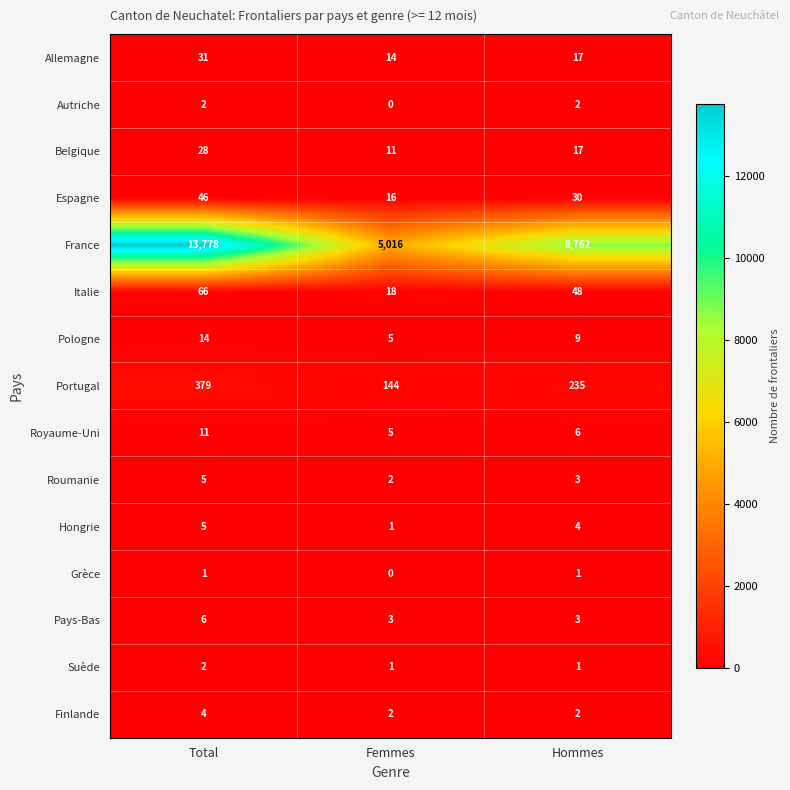

What is the average value of the Royaume-Uni series?

7